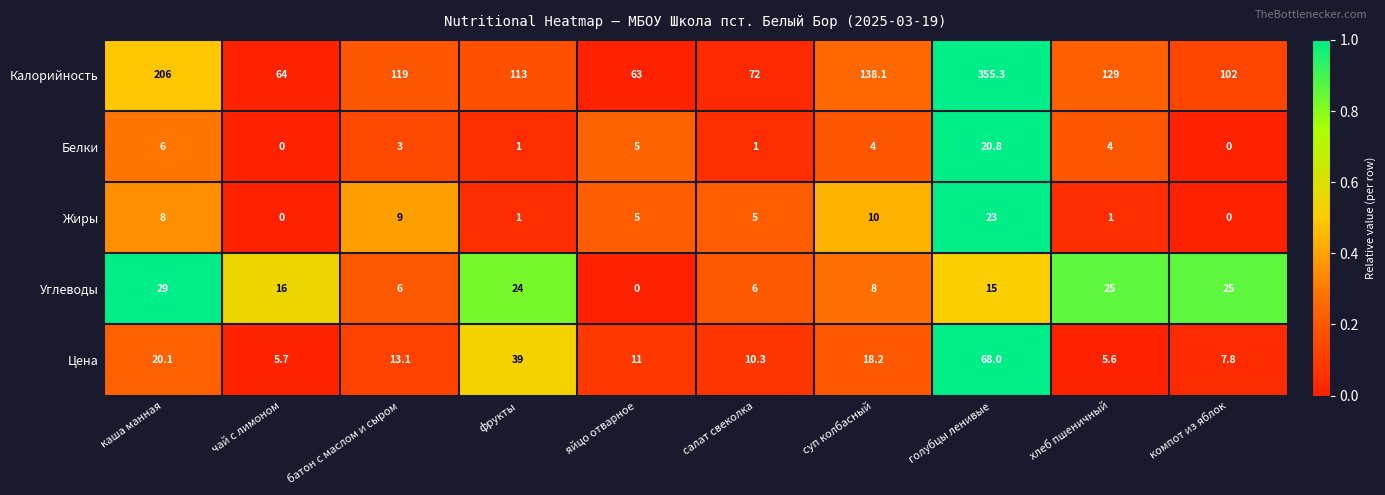

Which series has the largest range (max minus min)?

Калорийность